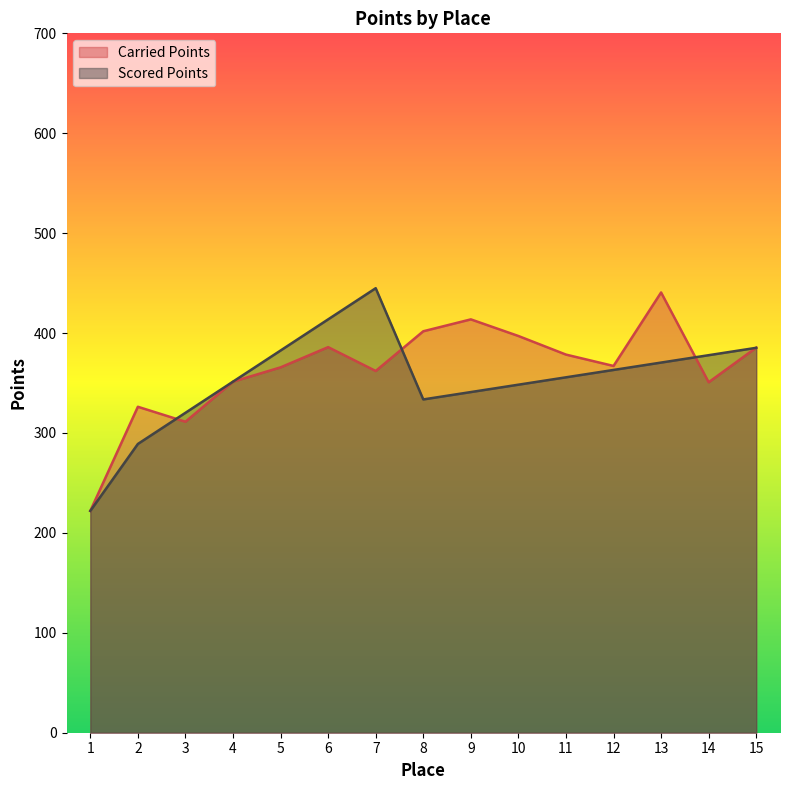

The Carried Points series shows 248.6 at 15. True or false?

False